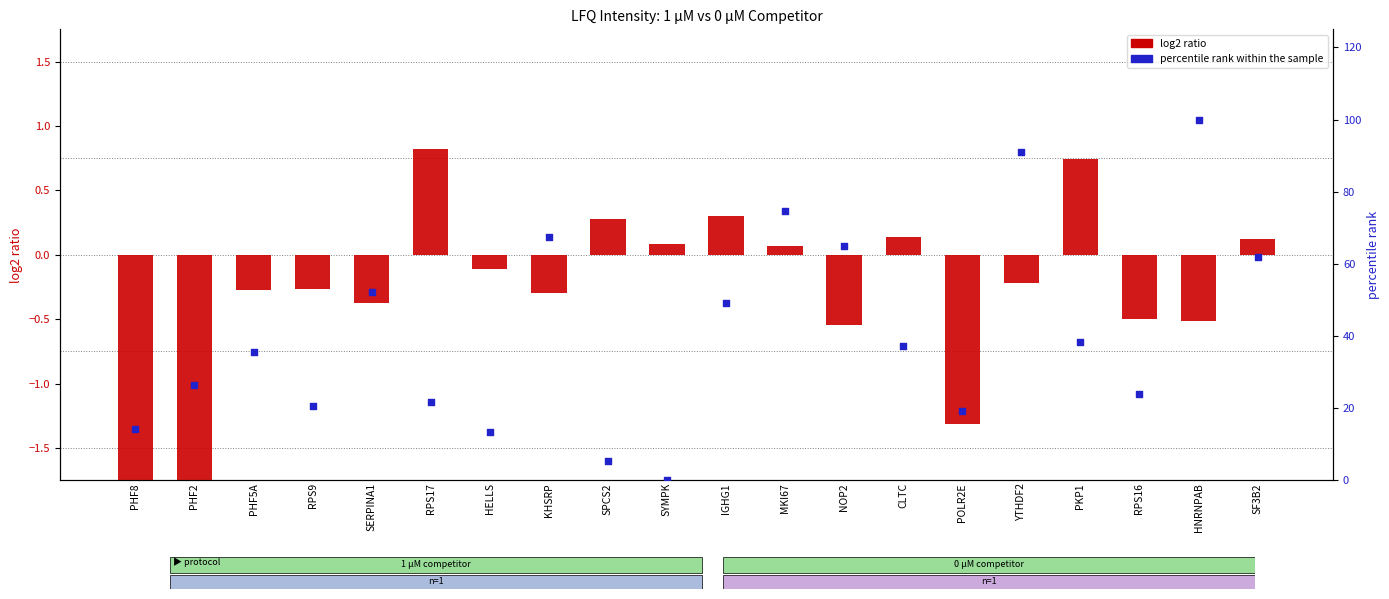

What are all the series names shown in the legend?

log2 ratio, percentile rank within the sample